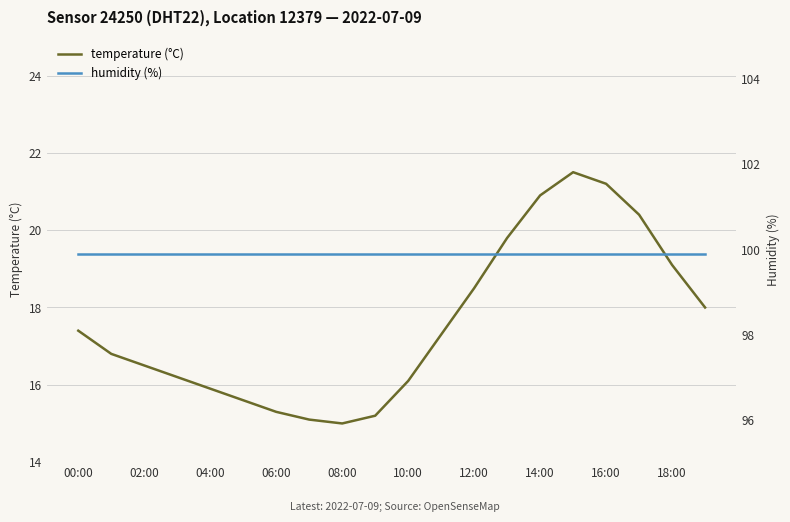

True or false: humidity (%) and temperature (°C) intersect in this chart.

False